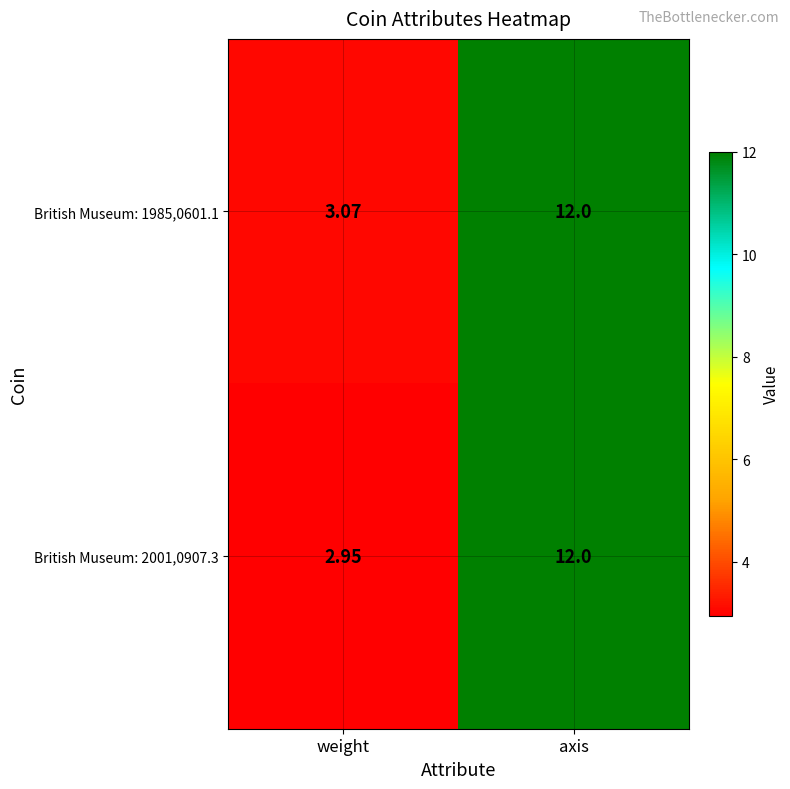

What is the greatest value displayed?

12.0